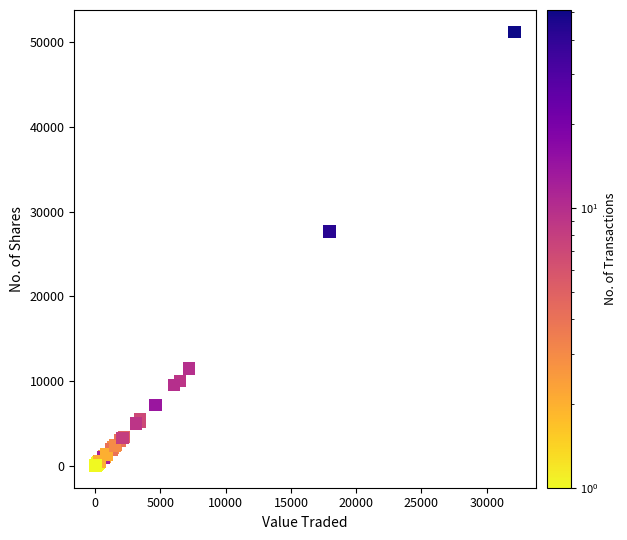

What Y value in the scatter plot is closest to 25615?

27650